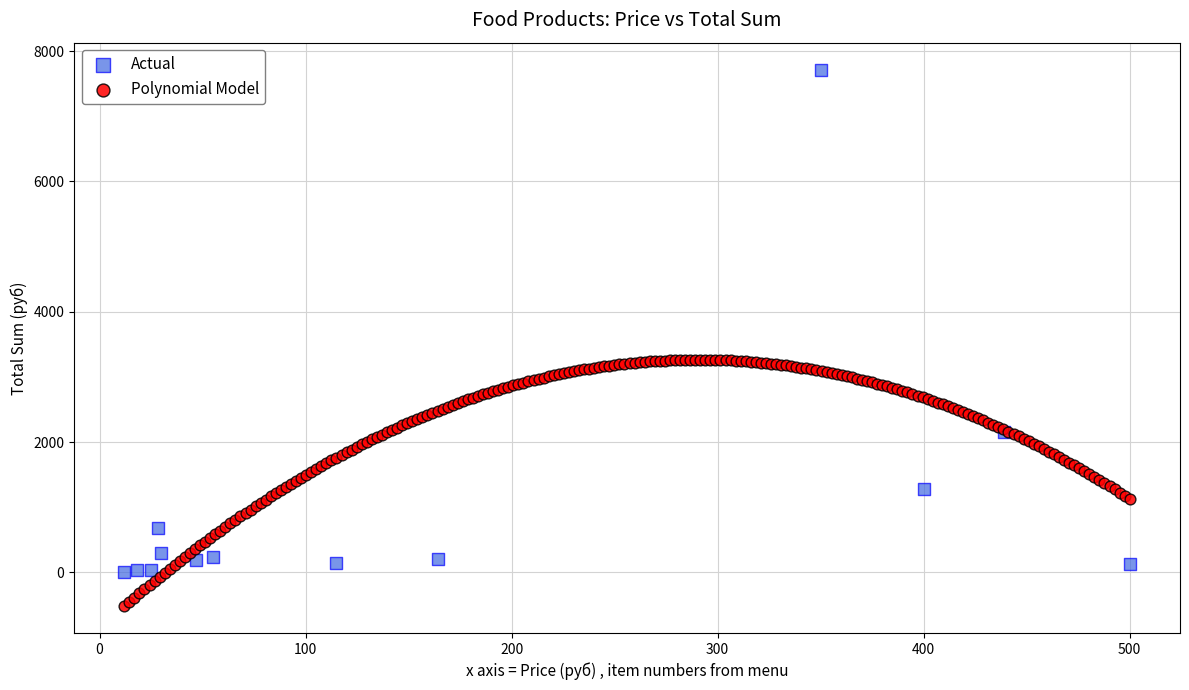

Which series reaches the maximum Y coordinate?

Actual